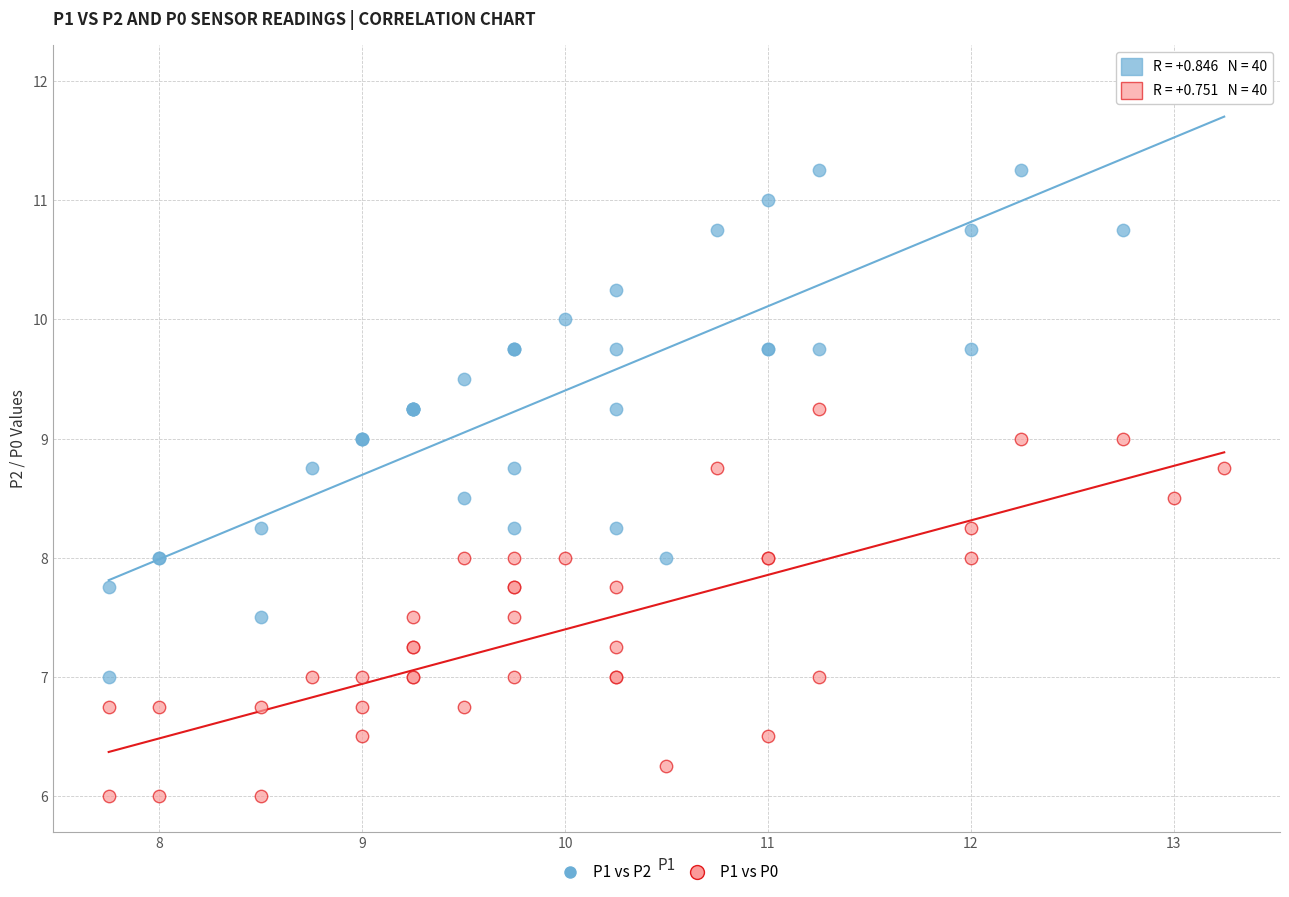

Which series reaches the maximum Y coordinate?

P1 vs P2